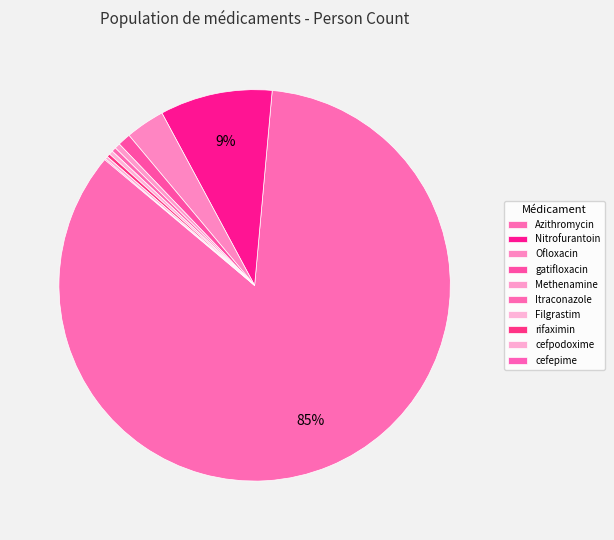

How many slices are in this pie chart?

10